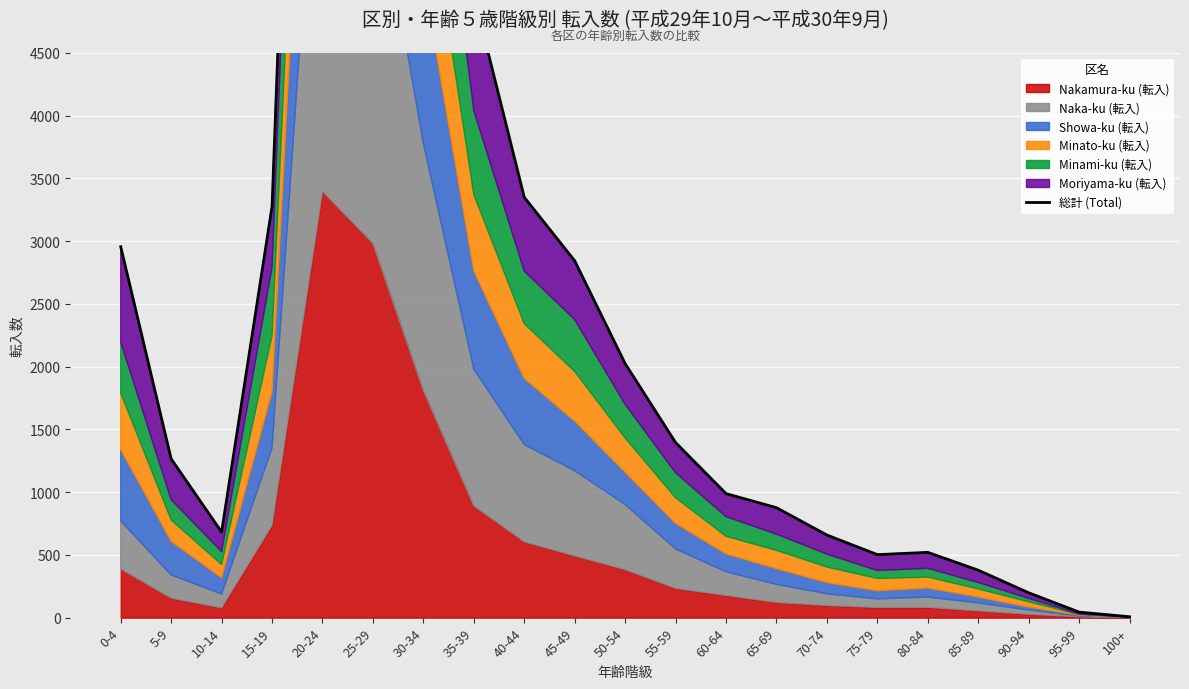

Which has a higher value, 40-44 or 55-59?

40-44